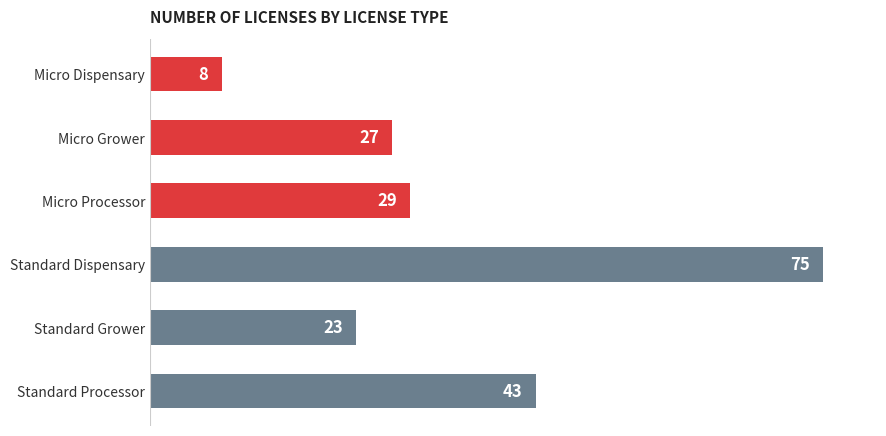

What is the average value?

34